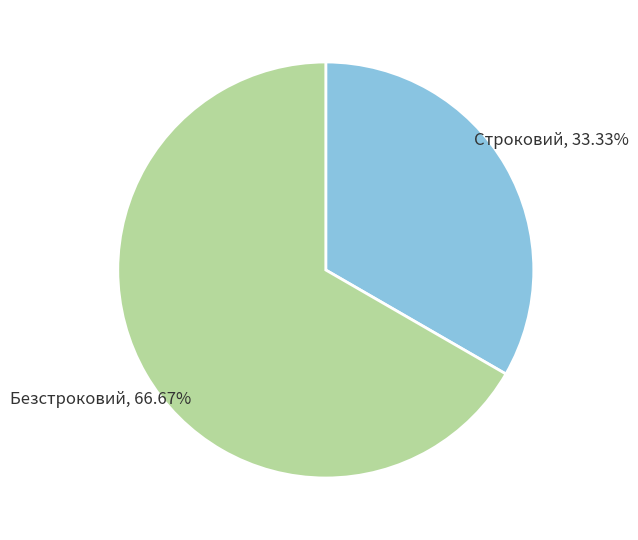

Does any single category account for the majority?

Yes